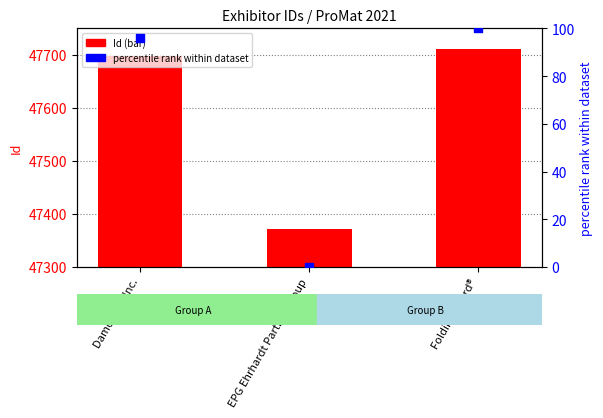

What is the total value across all series at EPG Ehrhardt Partner Group?

47371.0